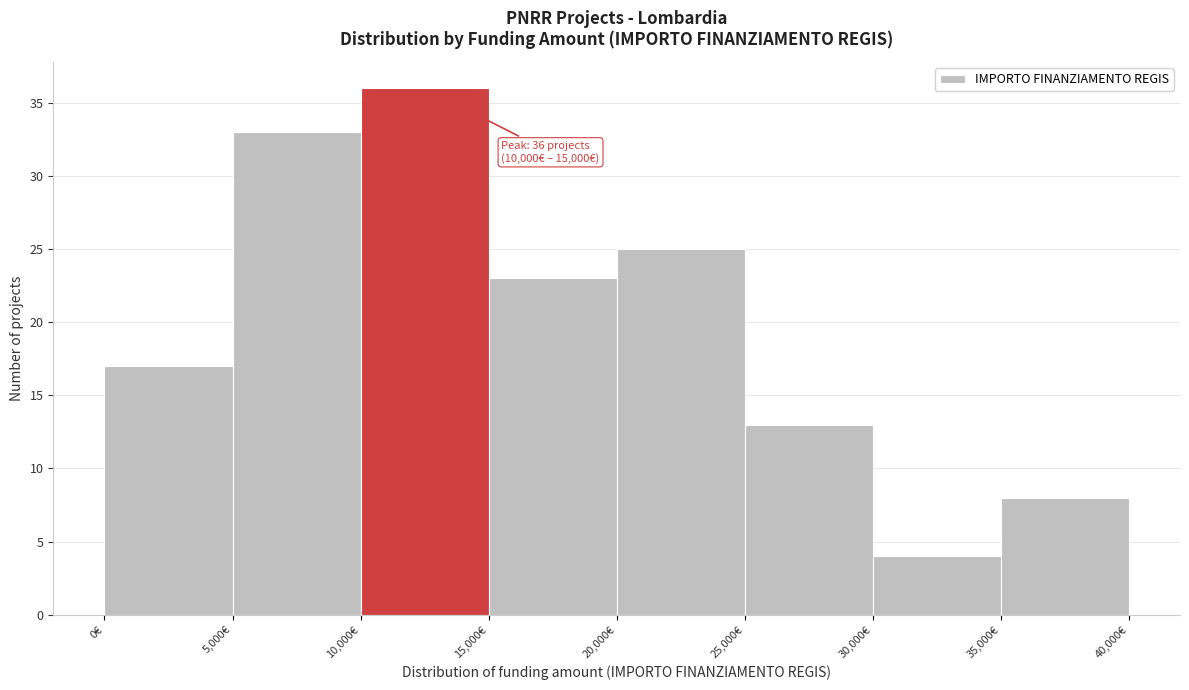

Which range on the x-axis has the tallest bar?

10000 to 15000